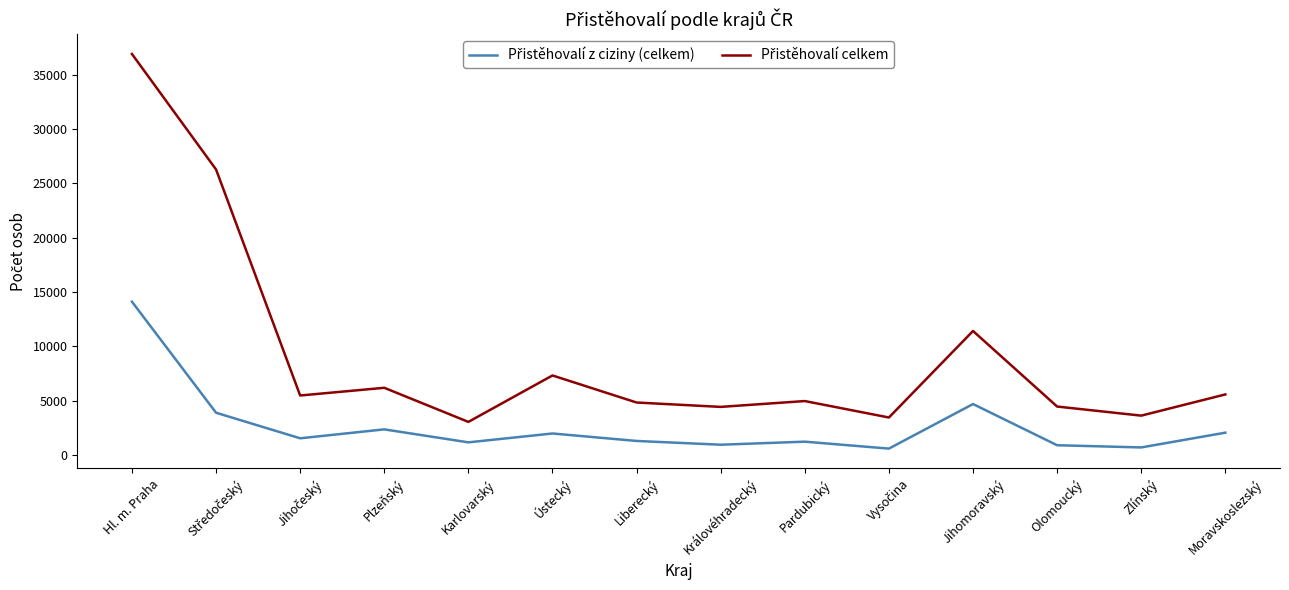

What is the spread (max minus min) of values at Ústecký?

5339